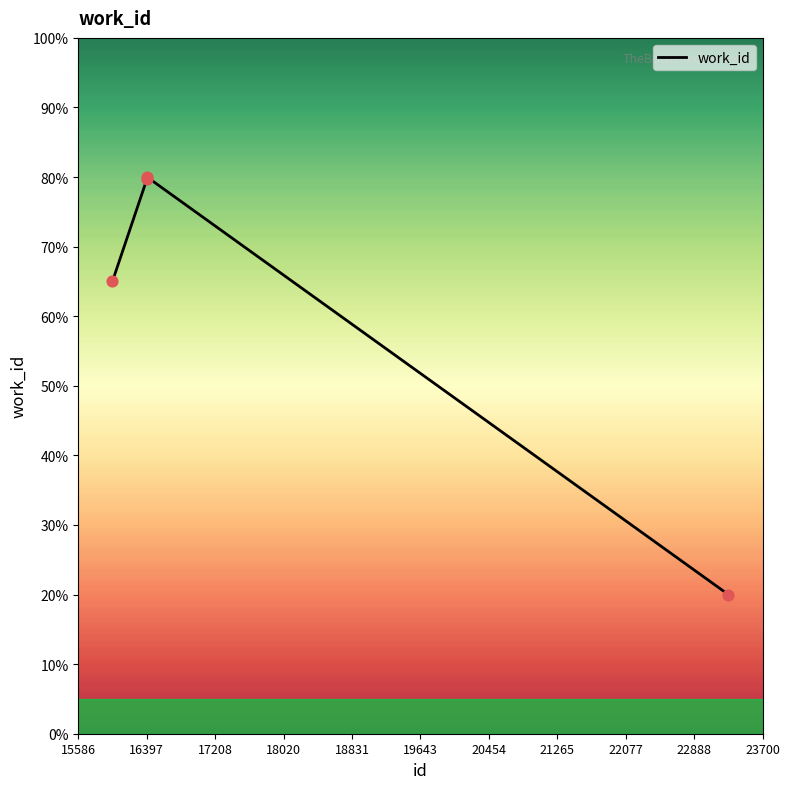

What is the change in value from 16038 to 16042?

+0.3